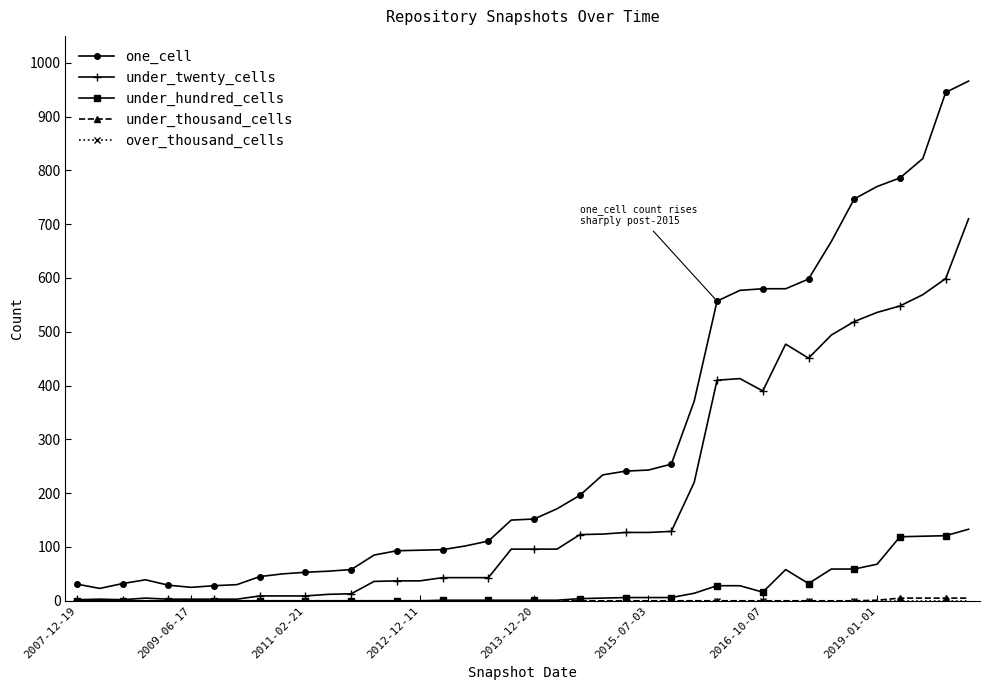

True or false: one_cell and under_hundred_cells intersect in this chart.

False